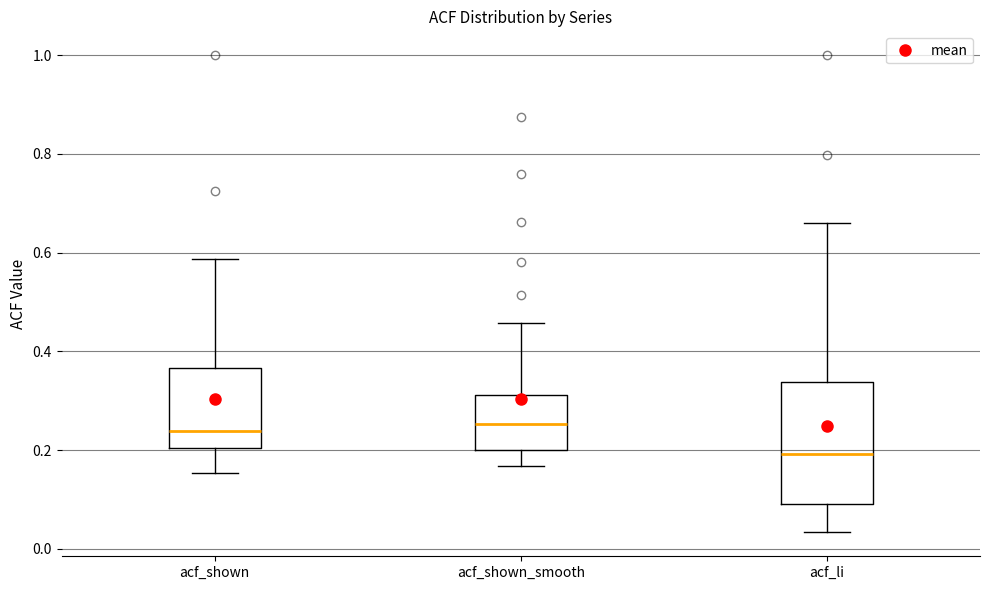

Reading left to right, read every box against the y-axis: the position of its median line, the range the box covers, and the ends of its whiskers. The values are not printed on the chart, so give them approximately, as read against the axis.

acf_shown: median 0.24, box 0.20 to 0.36, whiskers 0.16 to 0.58
acf_shown_smooth: median 0.26, box 0.20 to 0.32, whiskers 0.16 to 0.46
acf_li: median 0.20, box 0.10 to 0.34, whiskers 0.04 to 0.66